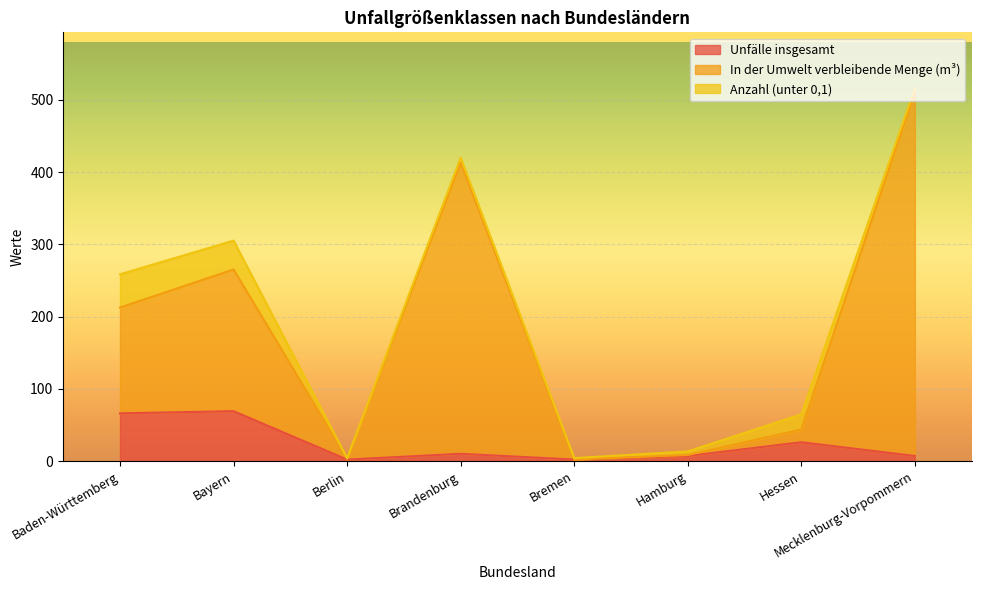

At how many categories does at least one series exceed 27?

5